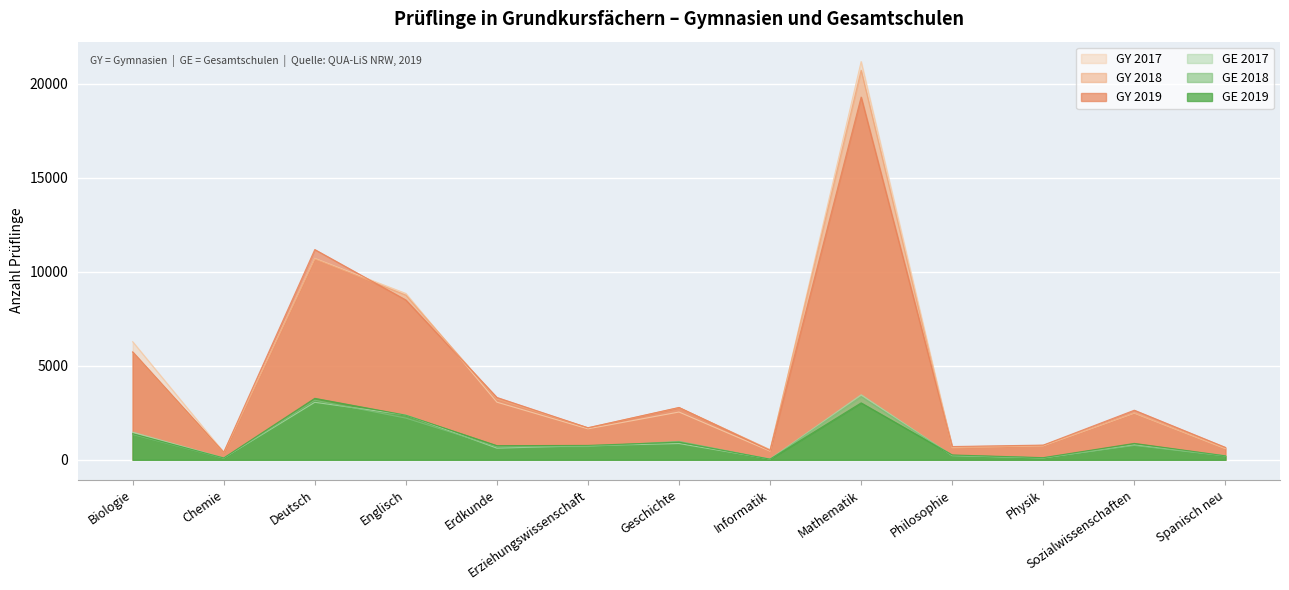

How many data points does each series have?

13